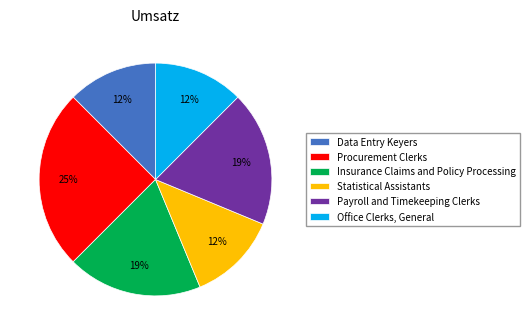

The Office Clerks, General slice represents 12% of the pie. True or false?

True